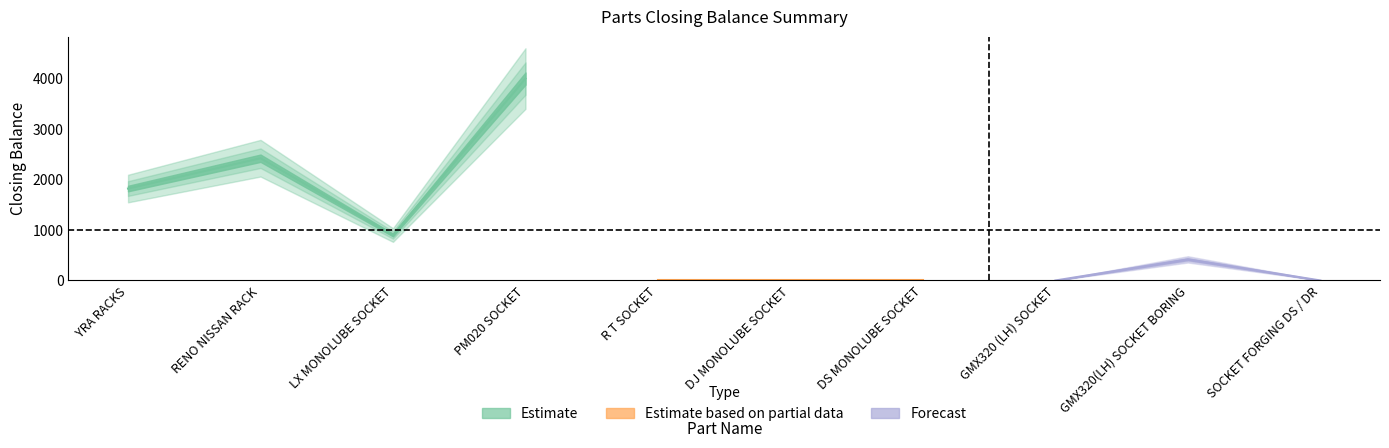

What is the difference between the second highest and minimum values?

2422